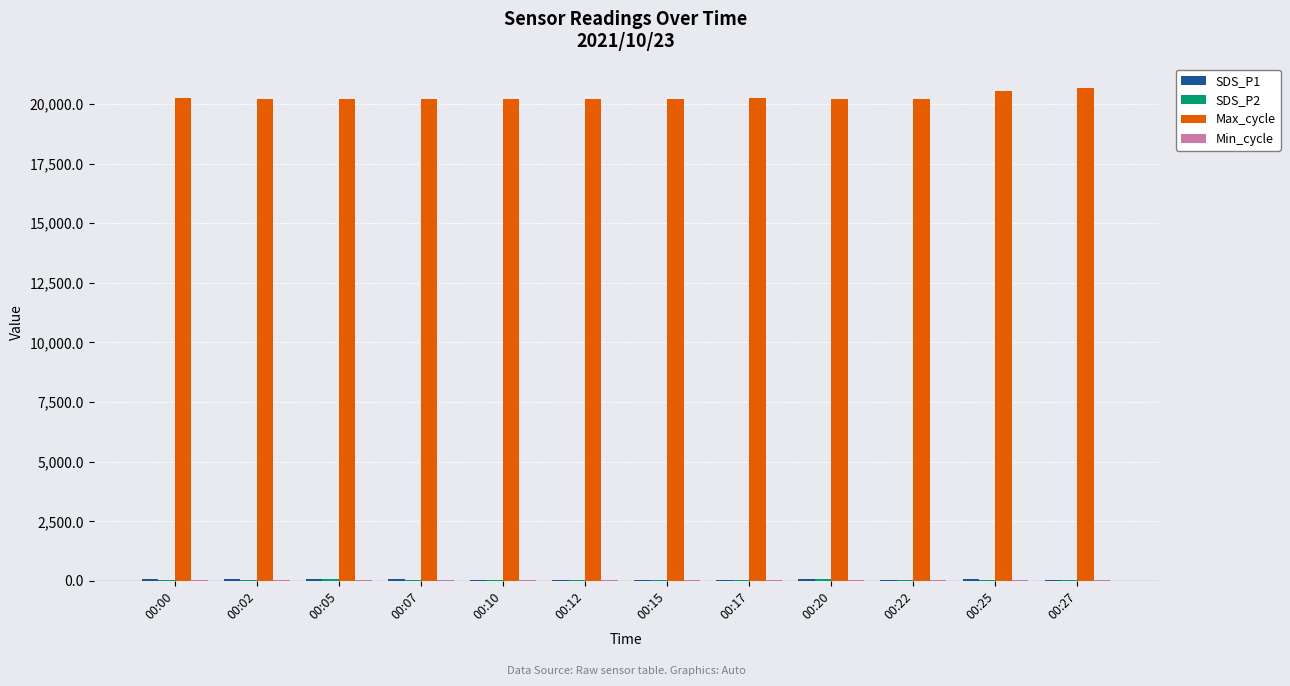

Which series has the largest total across all categories?

Max_cycle